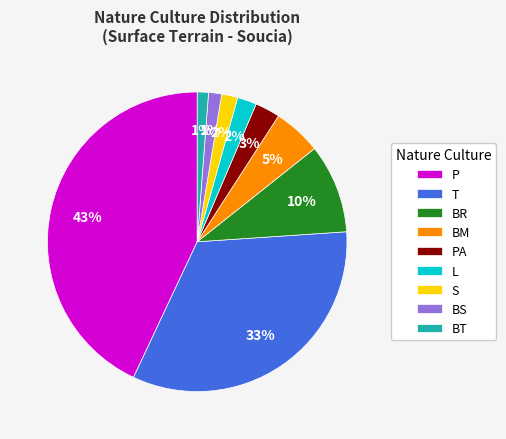

To the nearest percent, what is the average slice percentage?

11%